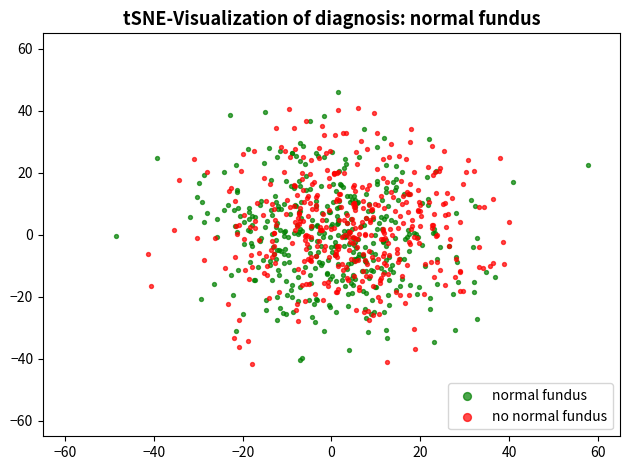

Which series contains the highest Y value?

normal fundus